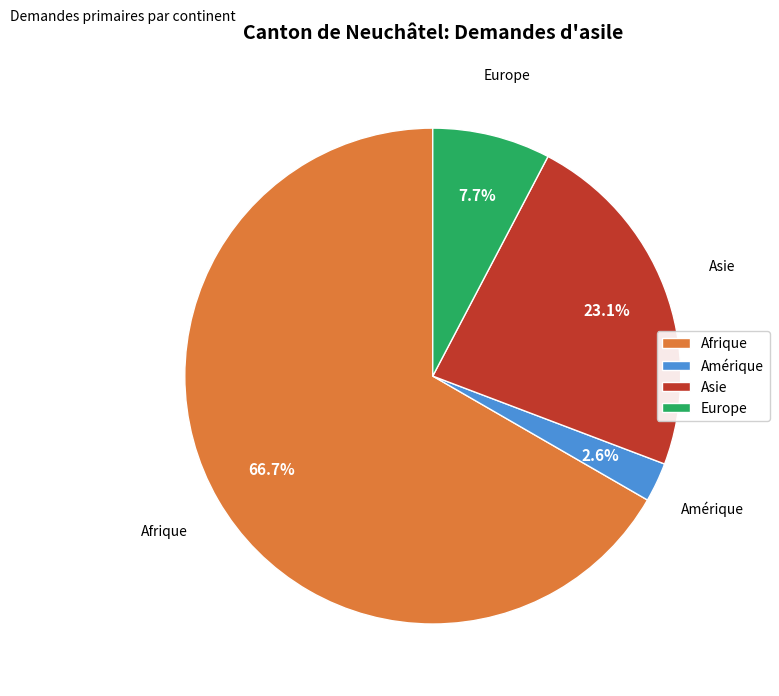

Do Europe and Amérique together represent more than half of the pie?

No